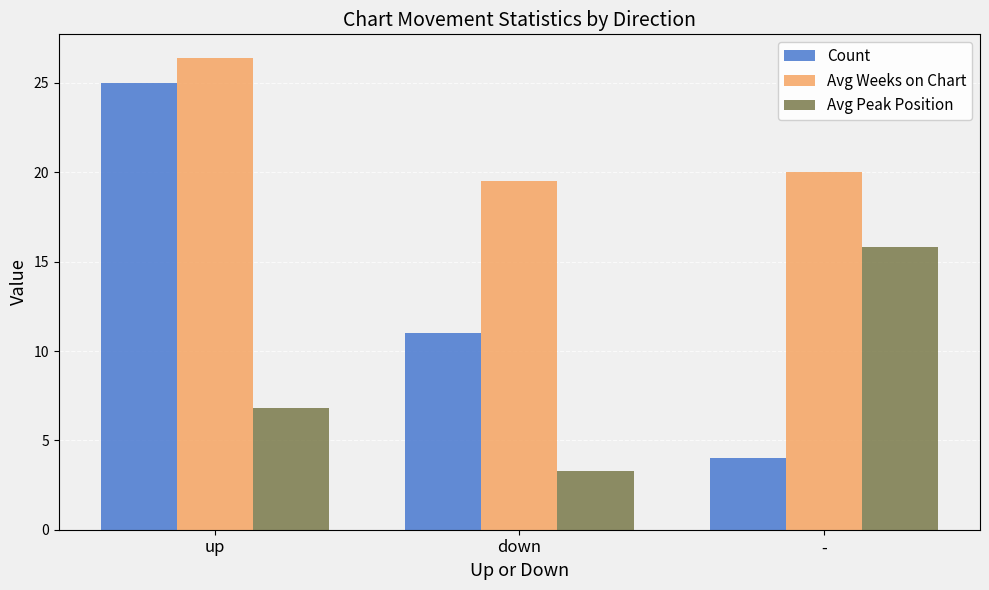

Is the value of Avg Peak Position at down greater than the value of Count at down?

No